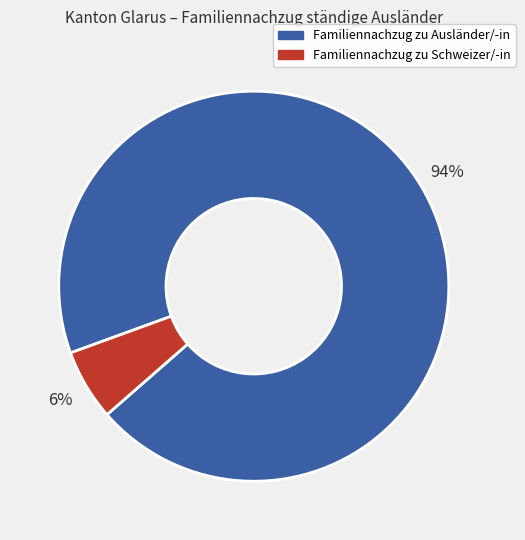

How many segments does this pie chart have?

2